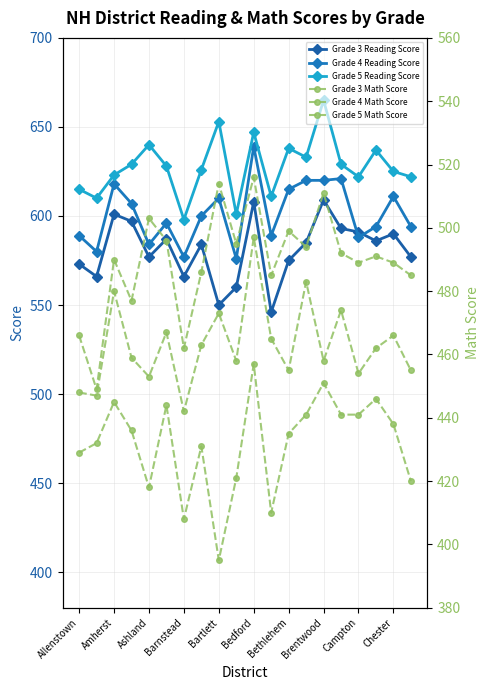

What is the sum of the Grade 5 Math Score values at Campton and 13?

1008